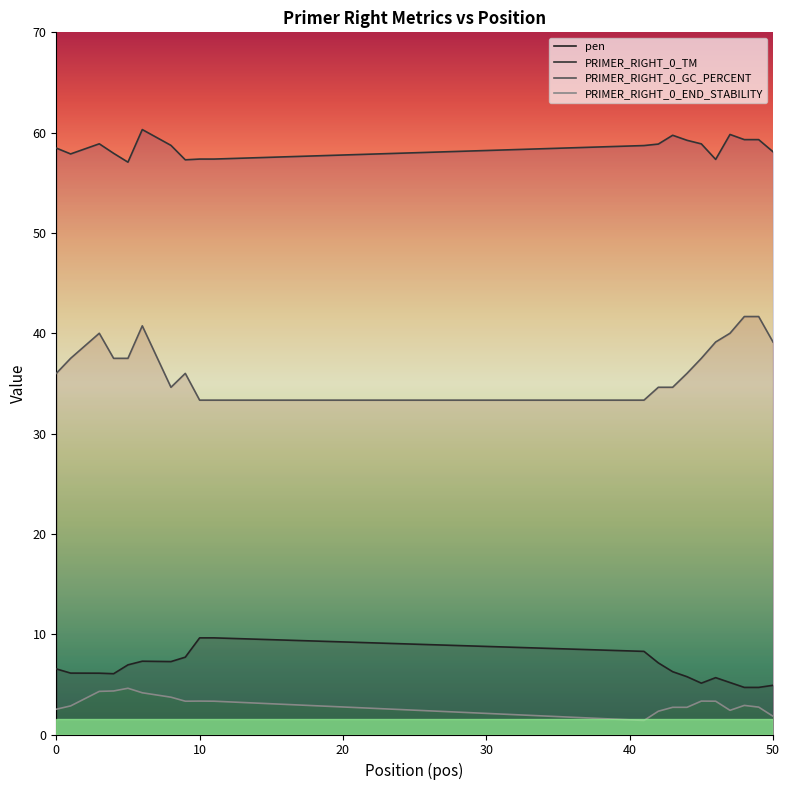

How many data points does each series have?

20